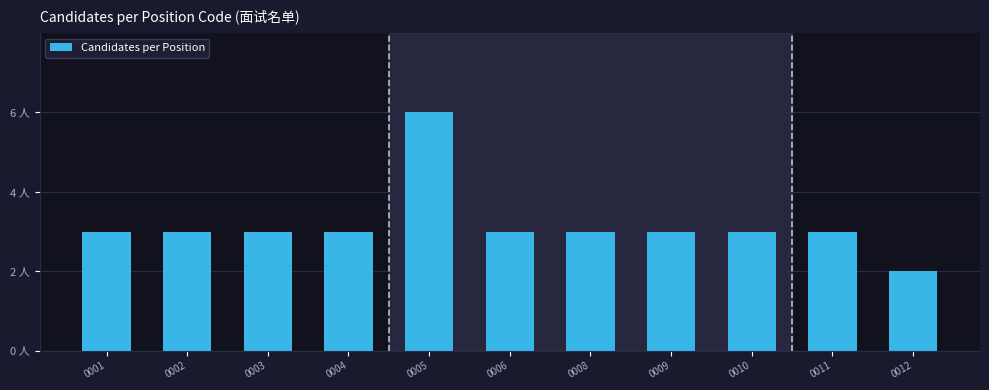

Are the bars horizontal?

No